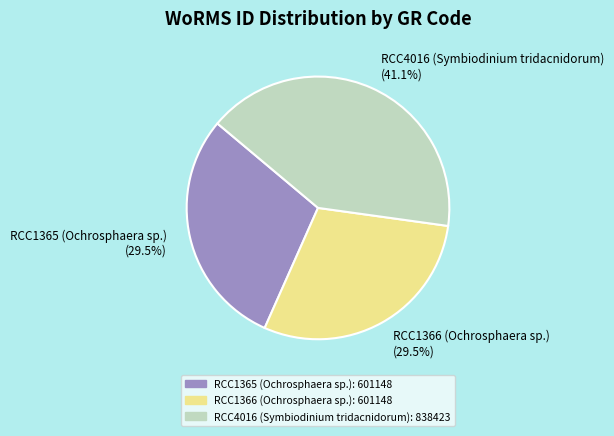

Which slice is the largest?

RCC4016 (Symbiodinium tridacnidorum)